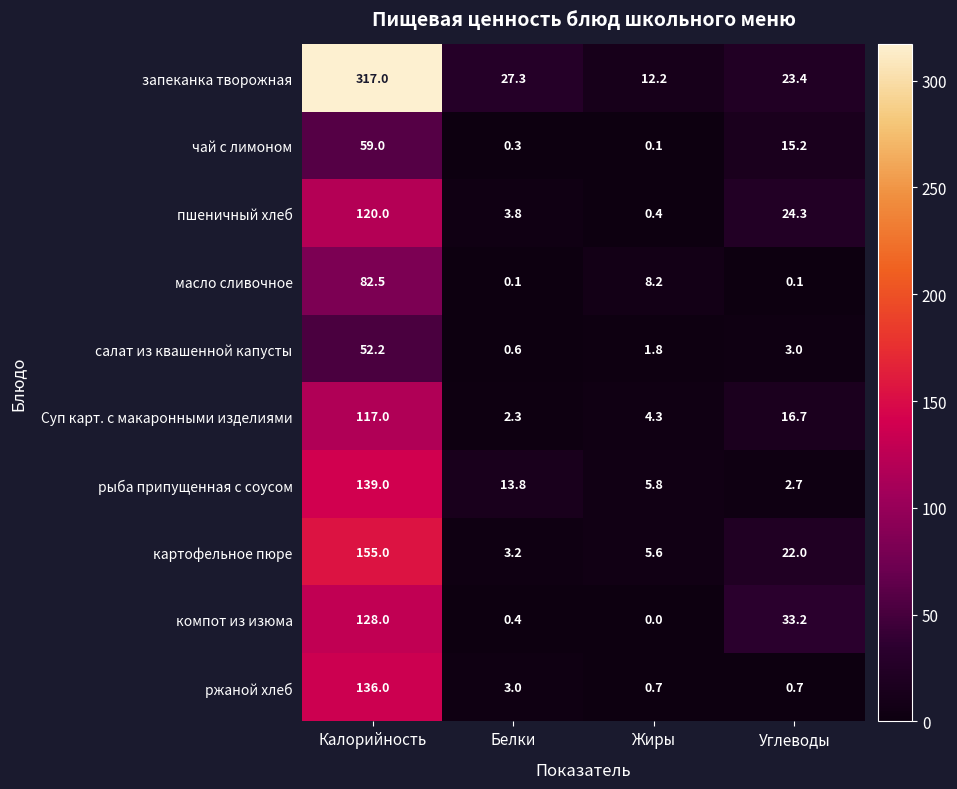

Which series has the largest range (max minus min)?

запеканка творожная